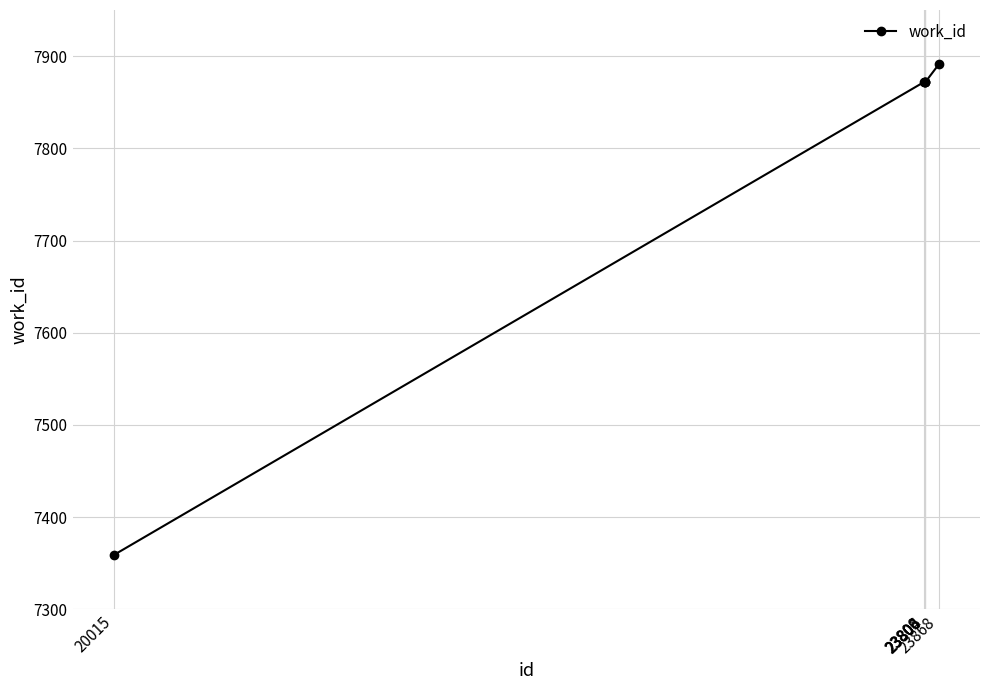

What is the value of the 3rd point from the left?

7872